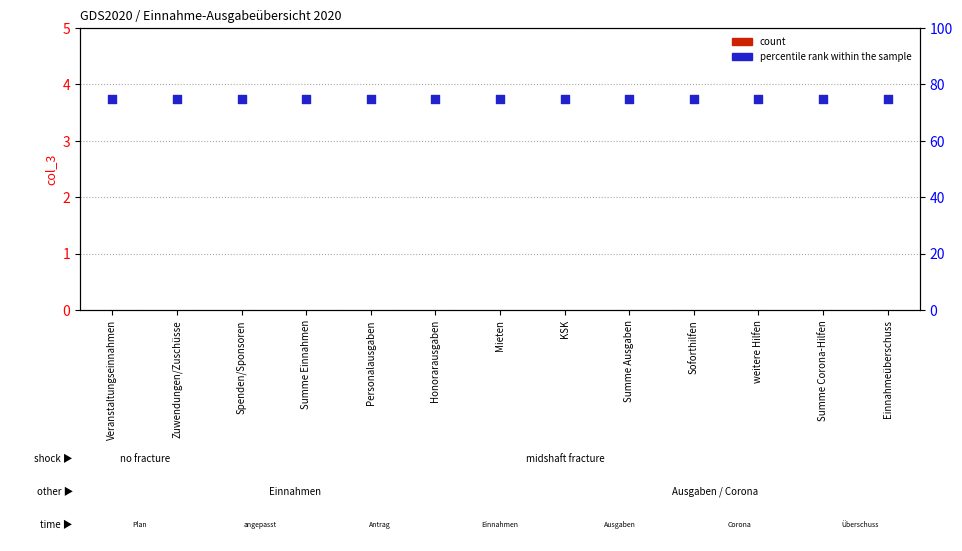

What are all the series names shown in the legend?

count, percentile rank within the sample